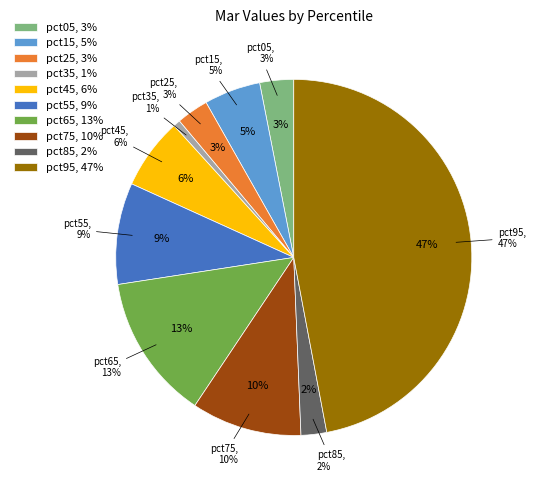

The pct15 slice represents 1% of the pie. True or false?

False